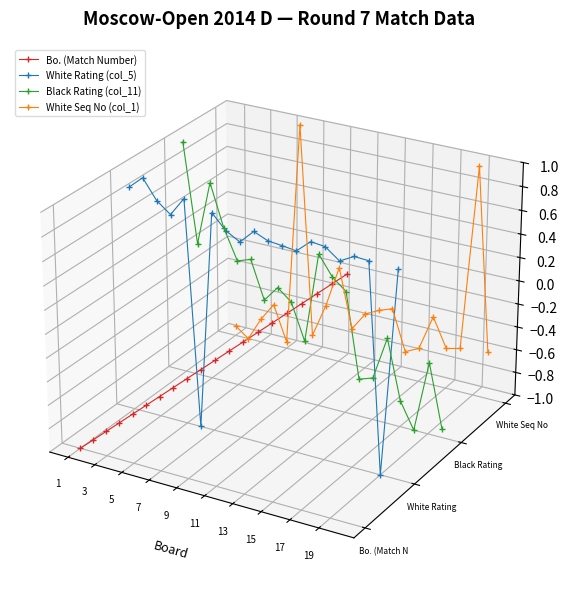

The Black Rating (col_11) series shows 0.1 at 1. True or false?

False